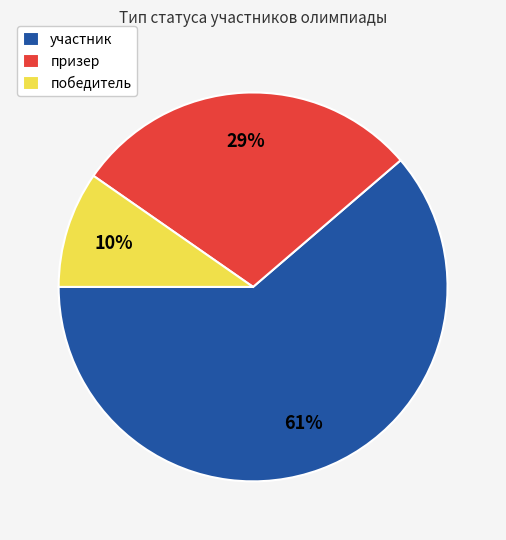

How many segments does this pie chart have?

3